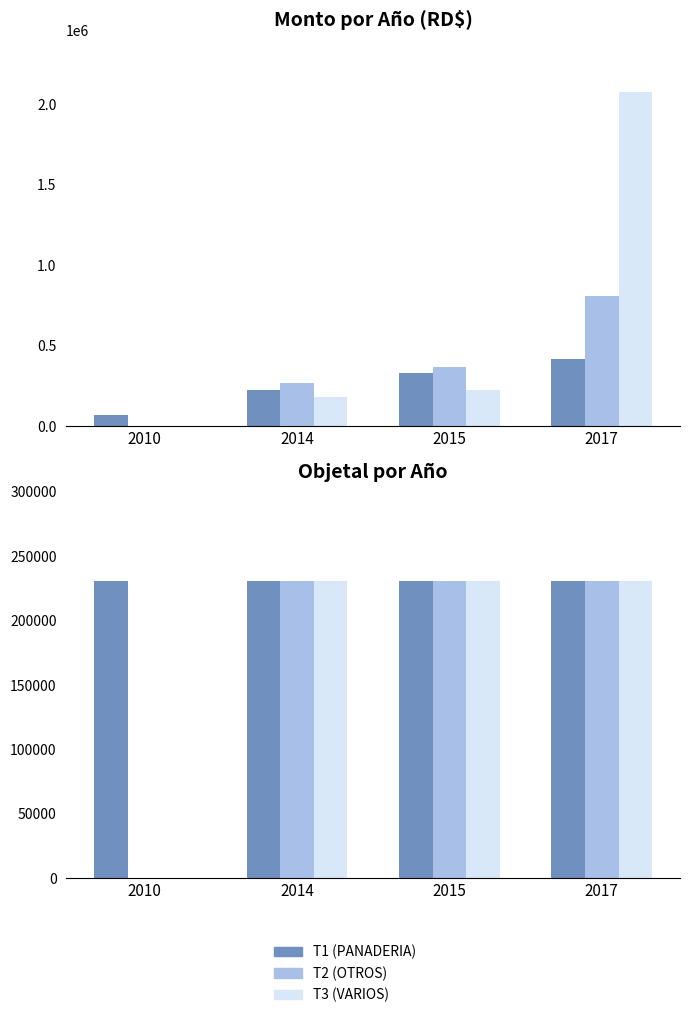

How many bars are there in each group?

3